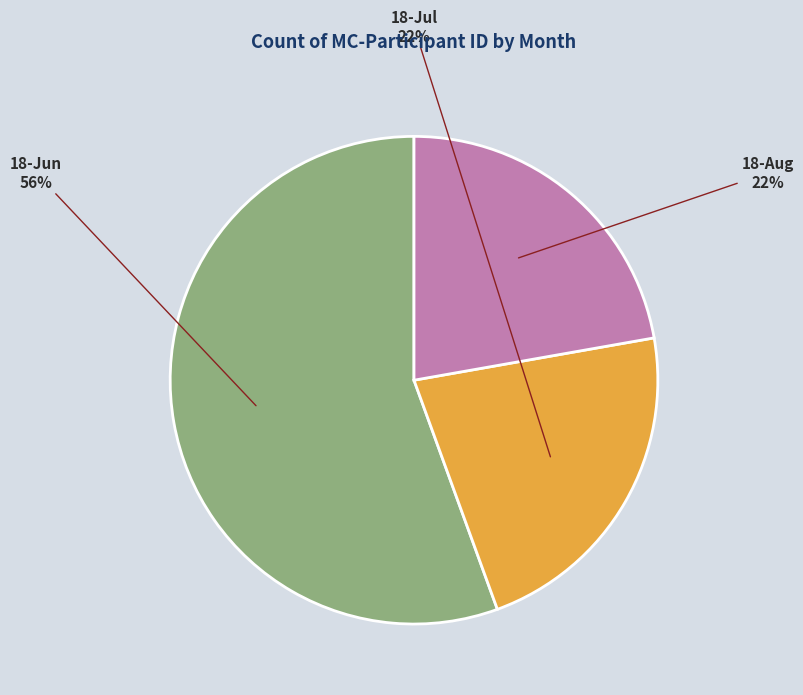

To the nearest percent, what is the combined percentage of 18-Jun and 18-Jul?

78%